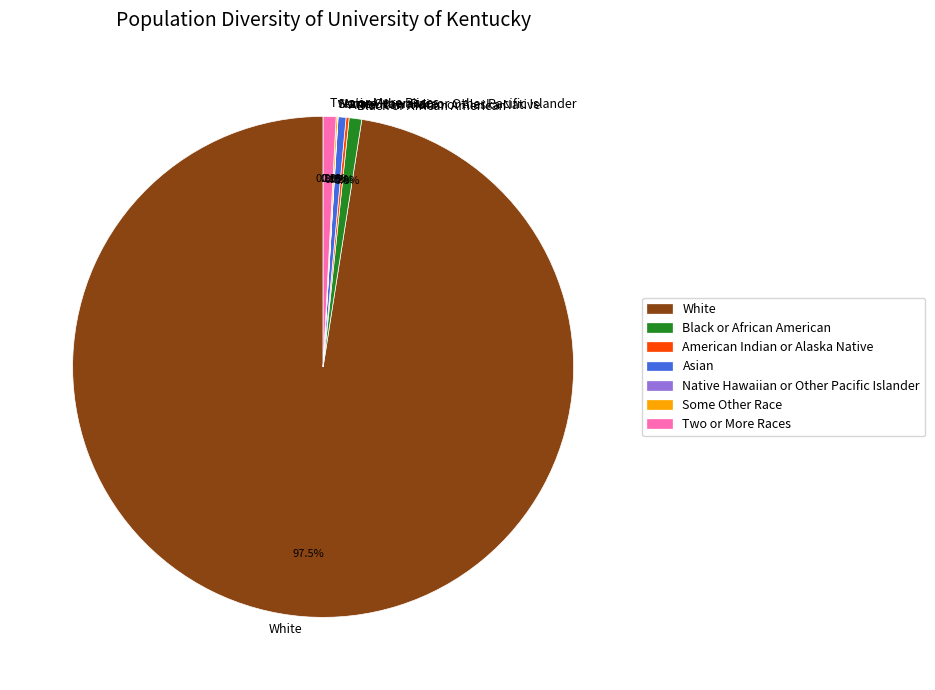

What is the total percentage of Asian and Black or African American?

1.3%